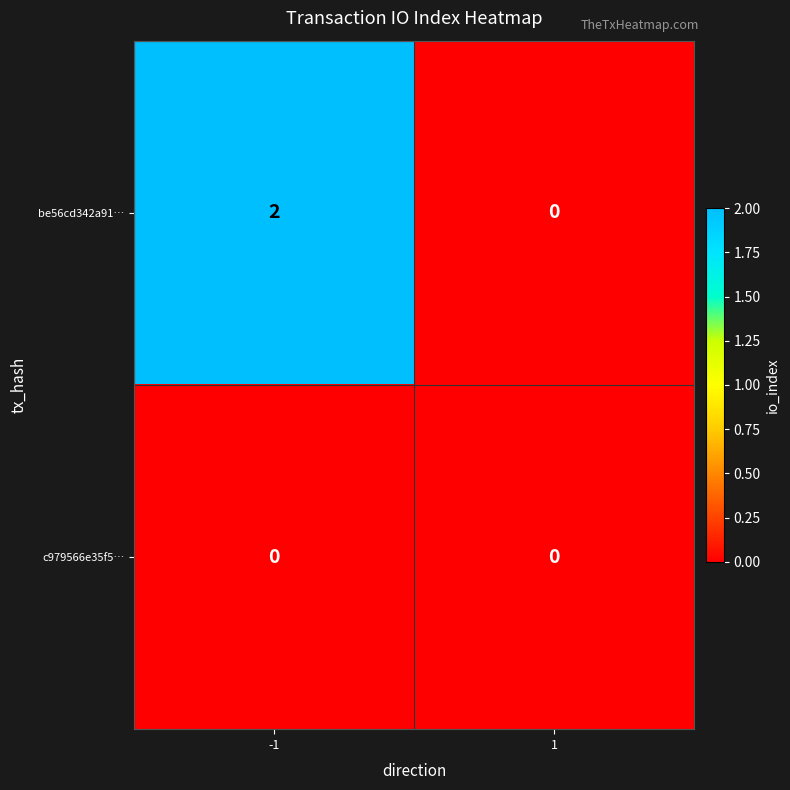

Which series changed the most between -1 and 1?

be56cd342a91…